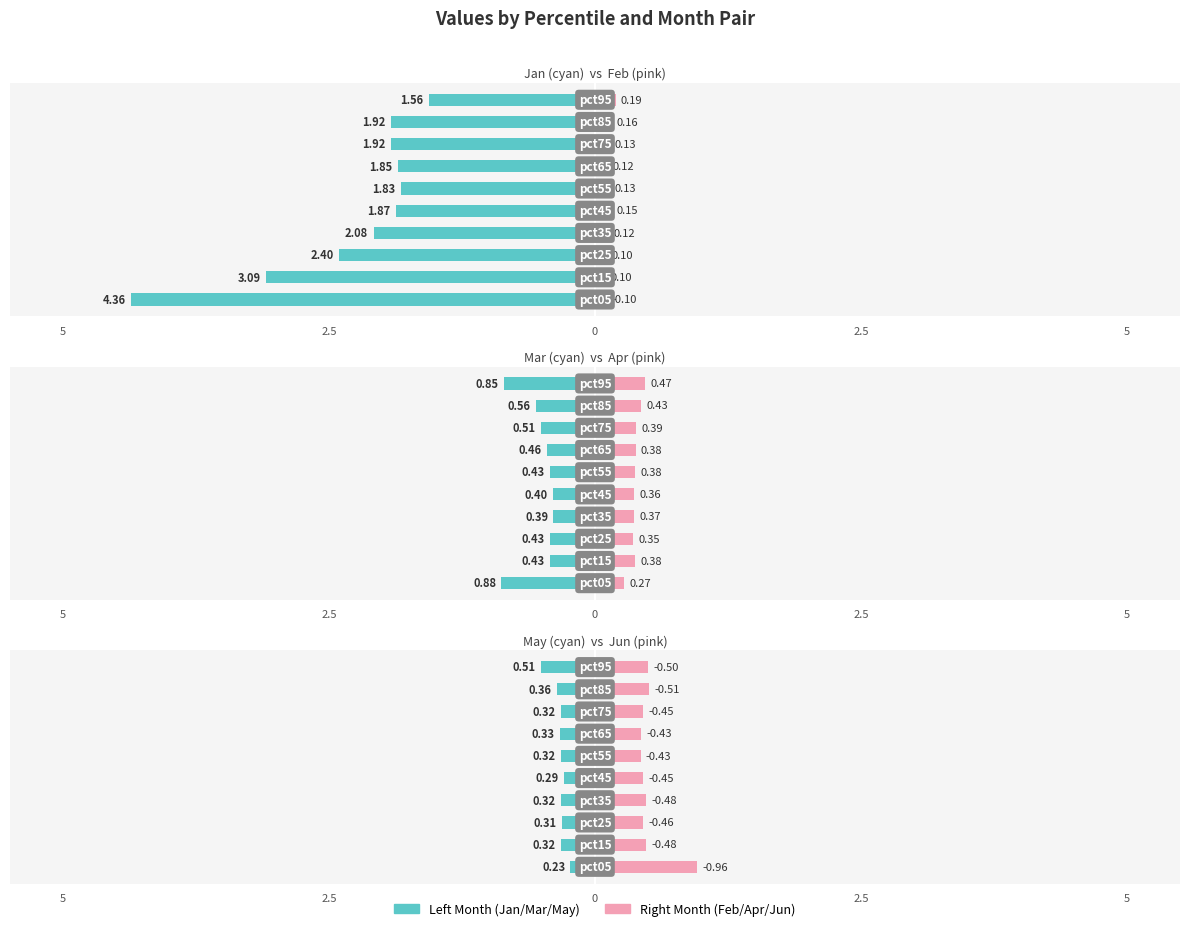

Reading left to right, extract all data points from this chart.

Jan: -4.4	-3.1	-2.4	-2.1	-1.9	-1.8	-1.9	-1.9	-1.9	-1.6
Feb: 0.1	0.1	0.1	0.1	0.2	0.1	0.1	0.1	0.2	0.2
Mar: -0.9	-0.4	-0.4	-0.4	-0.4	-0.4	-0.5	-0.5	-0.6	-0.9
Apr: 0.3	0.4	0.4	0.4	0.4	0.4	0.4	0.4	0.4	0.5
May: -0.2	-0.3	-0.3	-0.3	-0.3	-0.3	-0.3	-0.3	-0.4	-0.5
Jun: 1.0	0.5	0.5	0.5	0.5	0.4	0.4	0.5	0.5	0.5